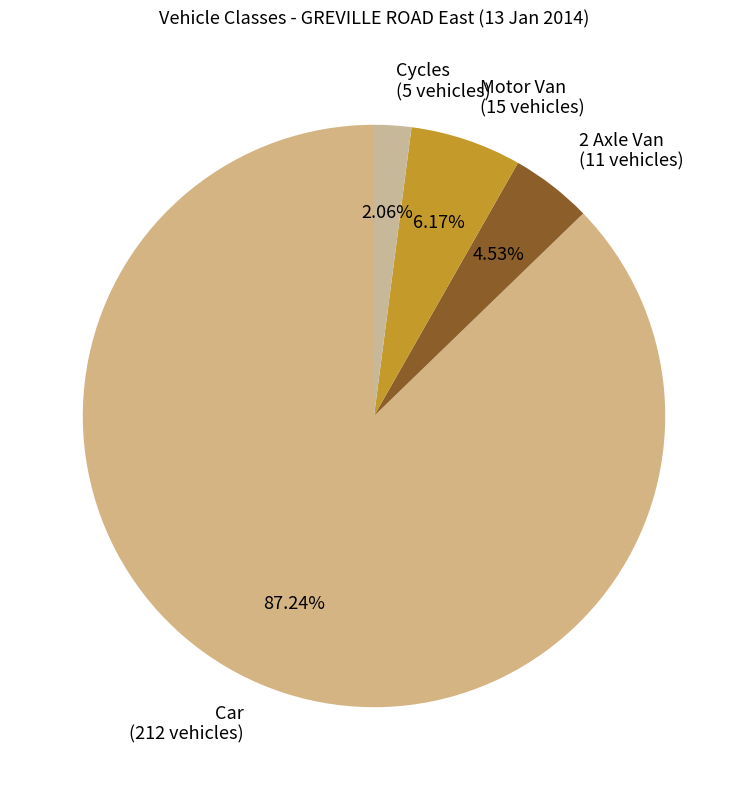

Rank the categories by value from lowest to highest.

Cycles, 2 Axle Van, Motor Van, Car